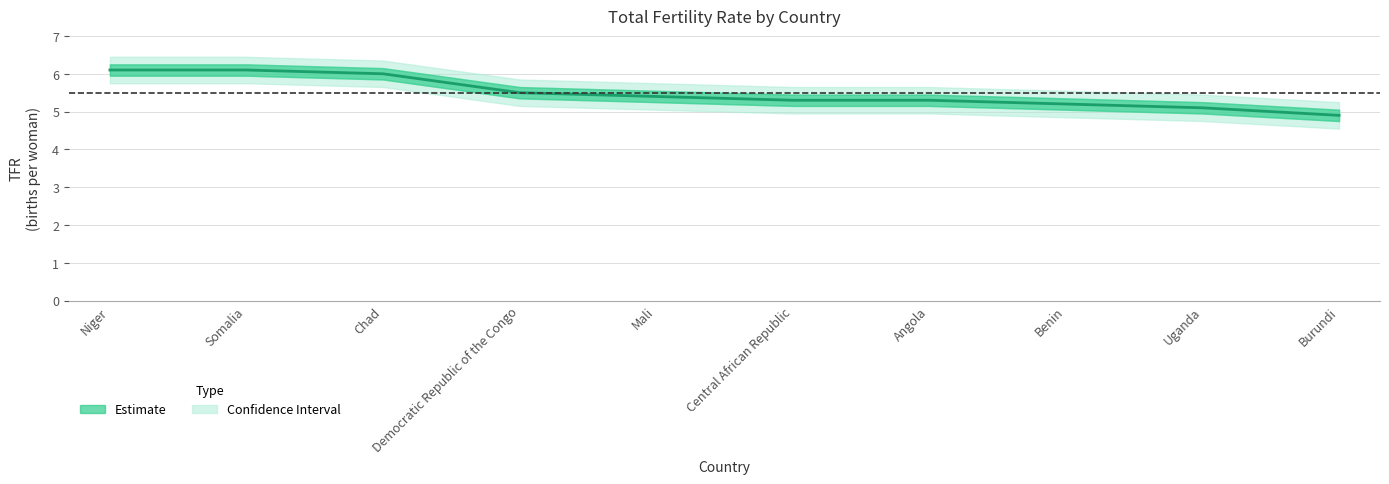

Reading left to right, extract all data points from this chart.

6.1	6.1	6.0	5.5	5.4	5.3	5.3	5.2	5.1	4.9